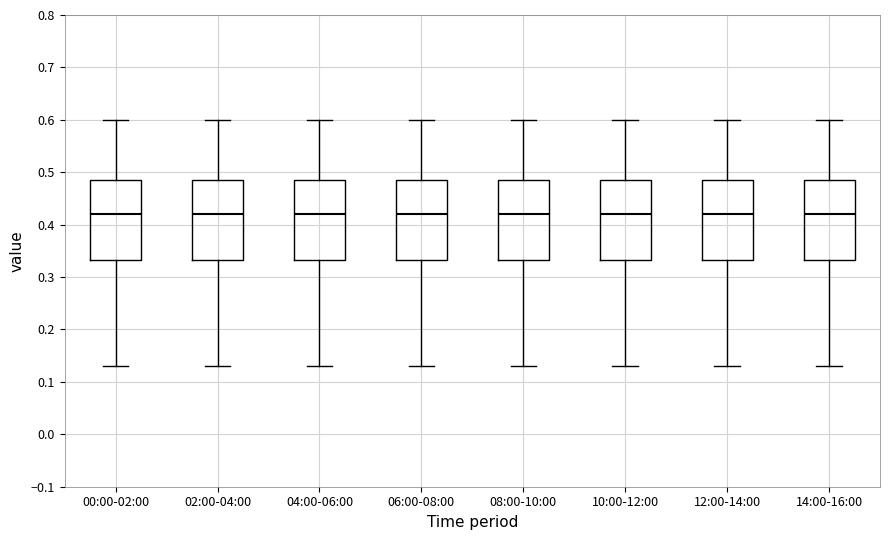

Reading left to right, transcribe this box plot: for each box, give where its median line is, the range the box spans, and where its two whiskers end, as read against the y-axis. The values are not printed on the chart, so give them approximately, as read against the axis.

00:00-02:00: median 0.42, box 0.33 to 0.49, whiskers 0.13 to 0.60
02:00-04:00: median 0.42, box 0.33 to 0.49, whiskers 0.13 to 0.60
04:00-06:00: median 0.42, box 0.33 to 0.49, whiskers 0.13 to 0.60
06:00-08:00: median 0.42, box 0.33 to 0.49, whiskers 0.13 to 0.60
08:00-10:00: median 0.42, box 0.33 to 0.49, whiskers 0.13 to 0.60
10:00-12:00: median 0.42, box 0.33 to 0.49, whiskers 0.13 to 0.60
12:00-14:00: median 0.42, box 0.33 to 0.49, whiskers 0.13 to 0.60
14:00-16:00: median 0.42, box 0.33 to 0.49, whiskers 0.13 to 0.60